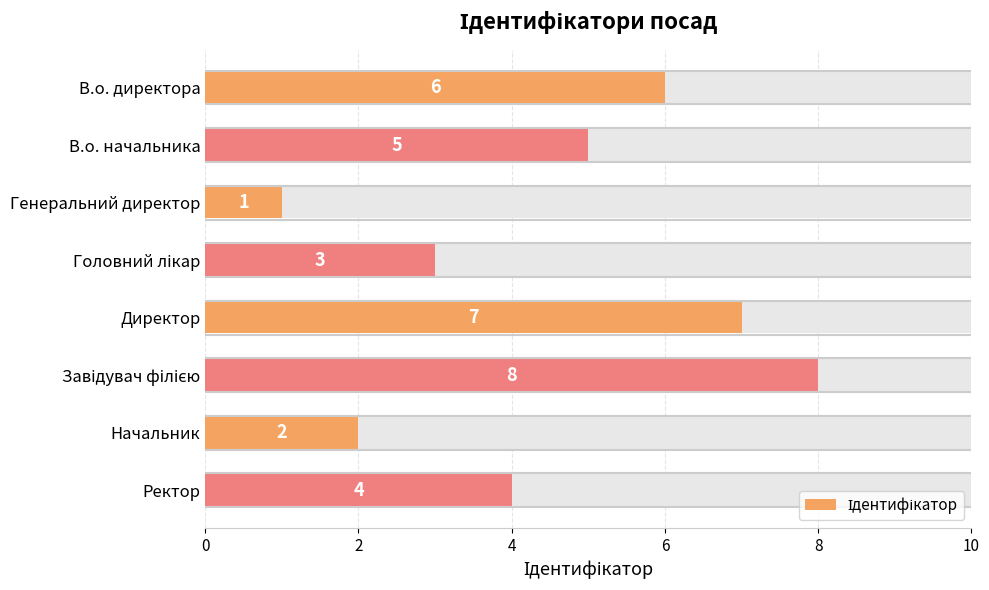

Reading left to right, what are all the values shown in this chart?

6	5	1	3	7	8	2	4